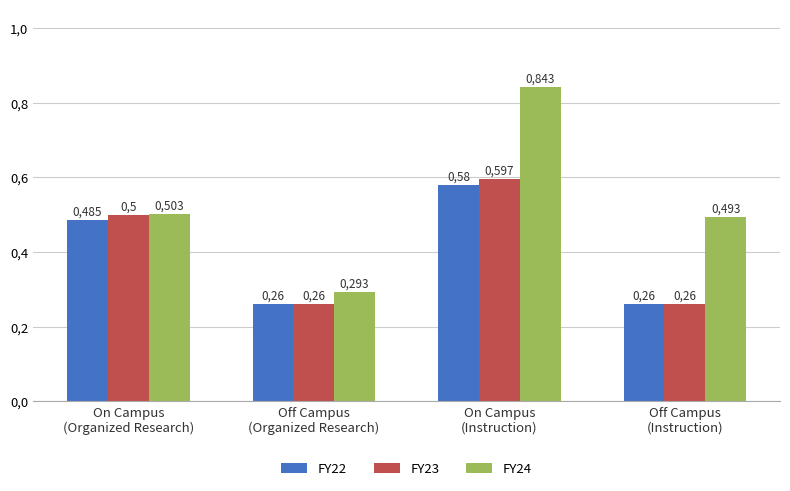

Does the chart contain any negative values?

No